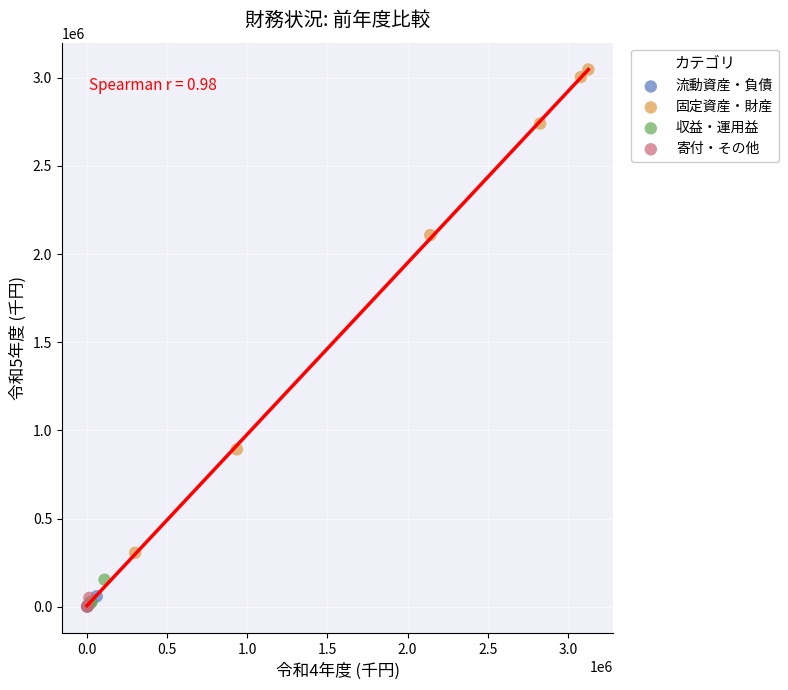

Which series has the widest spread of Y values?

固定資産・財産